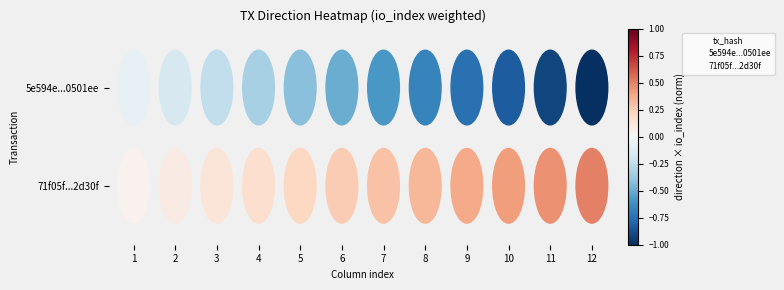

What are all the series names shown in the legend?

5e594e...0501ee, 71f05f...2d30f